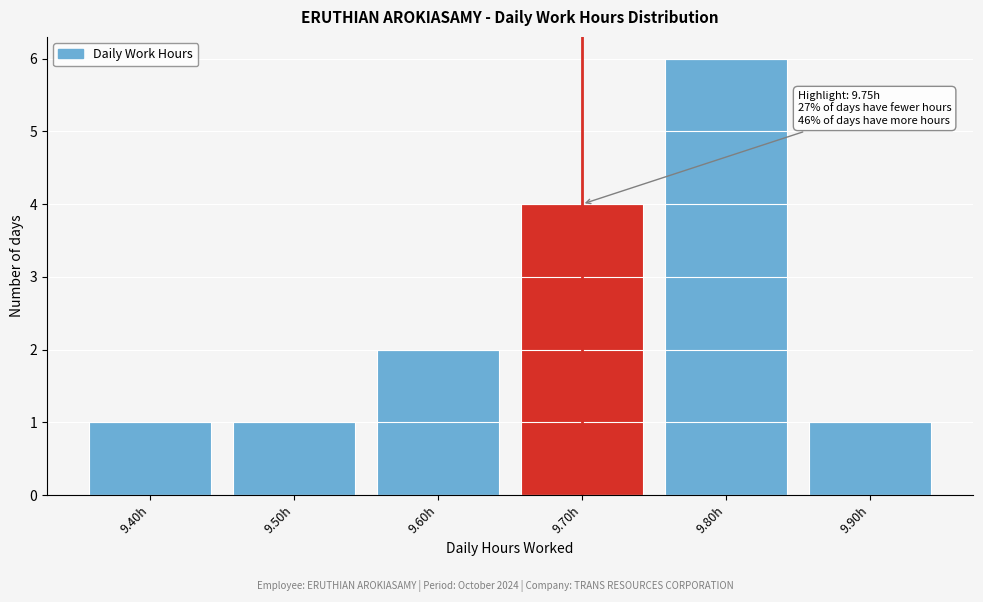

Reading right to left, extract all data points from this chart.

1	6	4	2	1	1